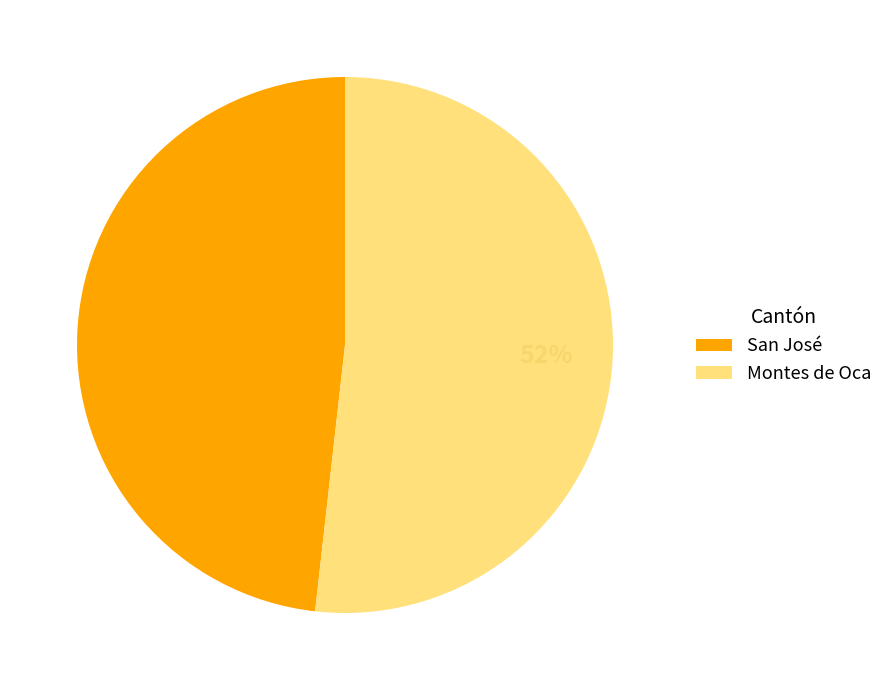

The San José slice represents 35% of the pie. True or false?

False